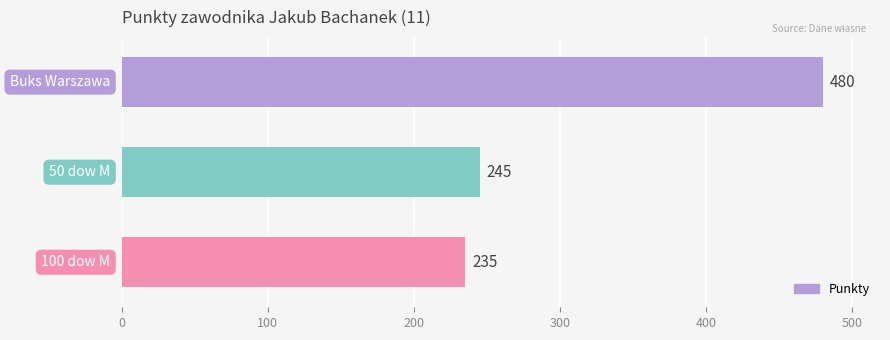

What is the sum of all values?

960